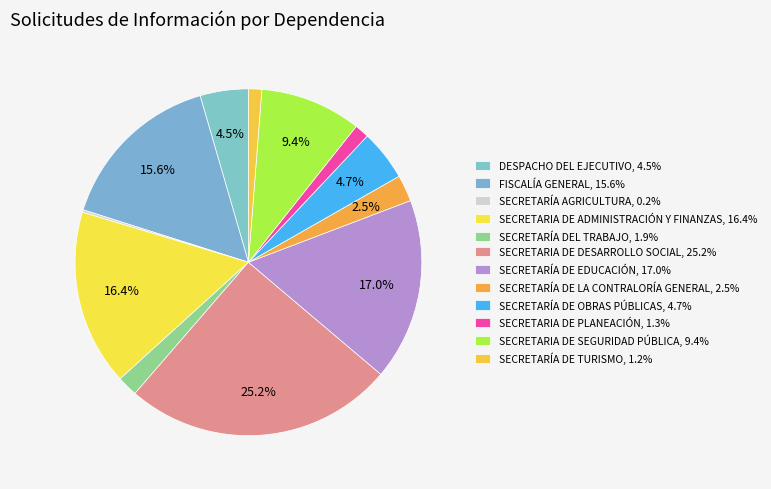

Approximately how many times larger is the value at DESPACHO DEL EJECUTIVO compared to SECRETARIA DE SEGURIDAD PÚBLICA?

0.5